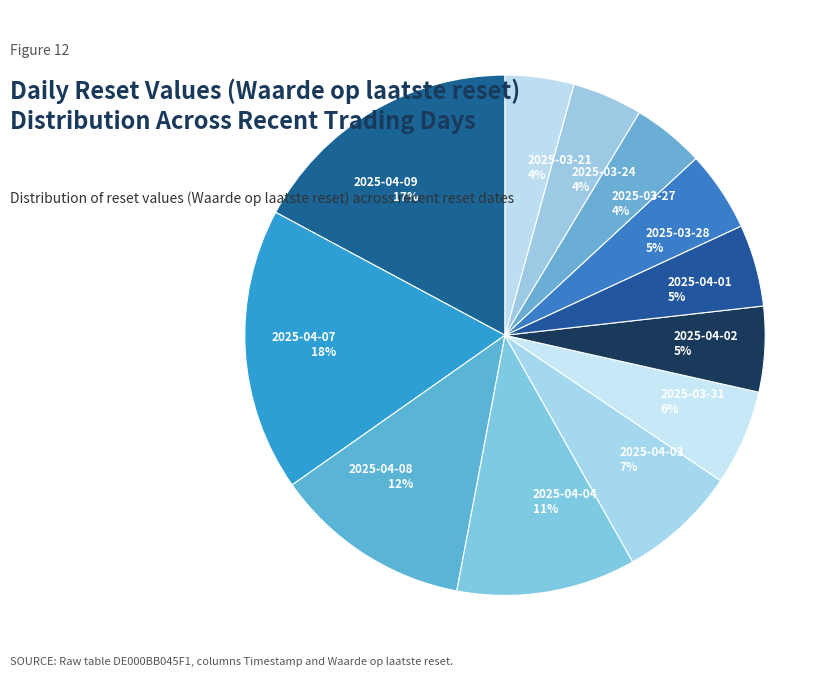

Count the number of slices in the pie.

12